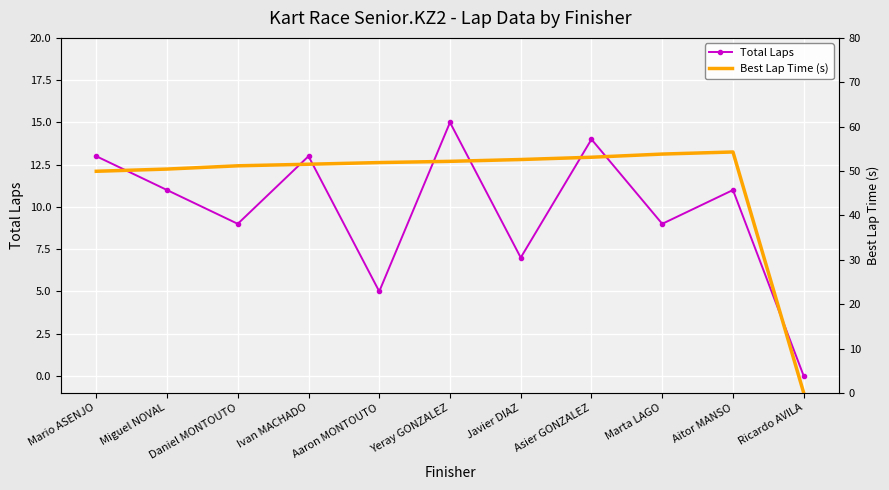

At which label does Best Lap Time (s) reach its peak?

Aitor MANSO